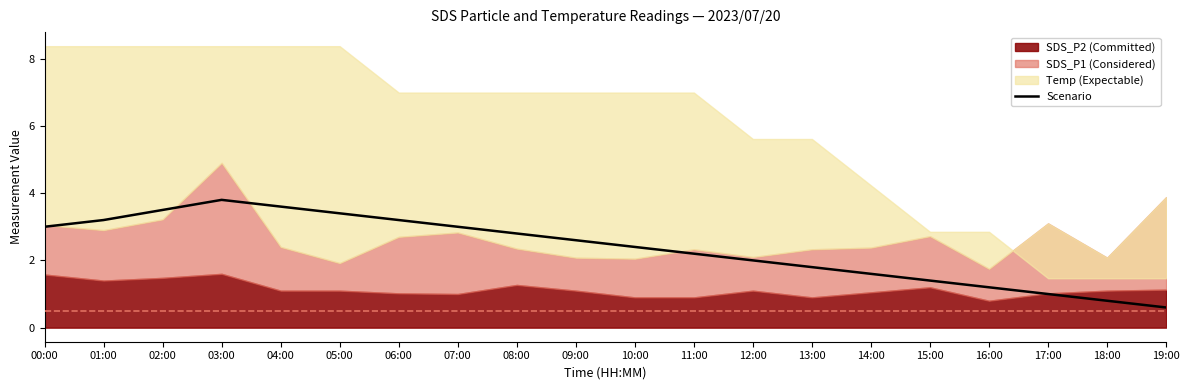

Which has a higher value, 08:00 or 09:00?

08:00